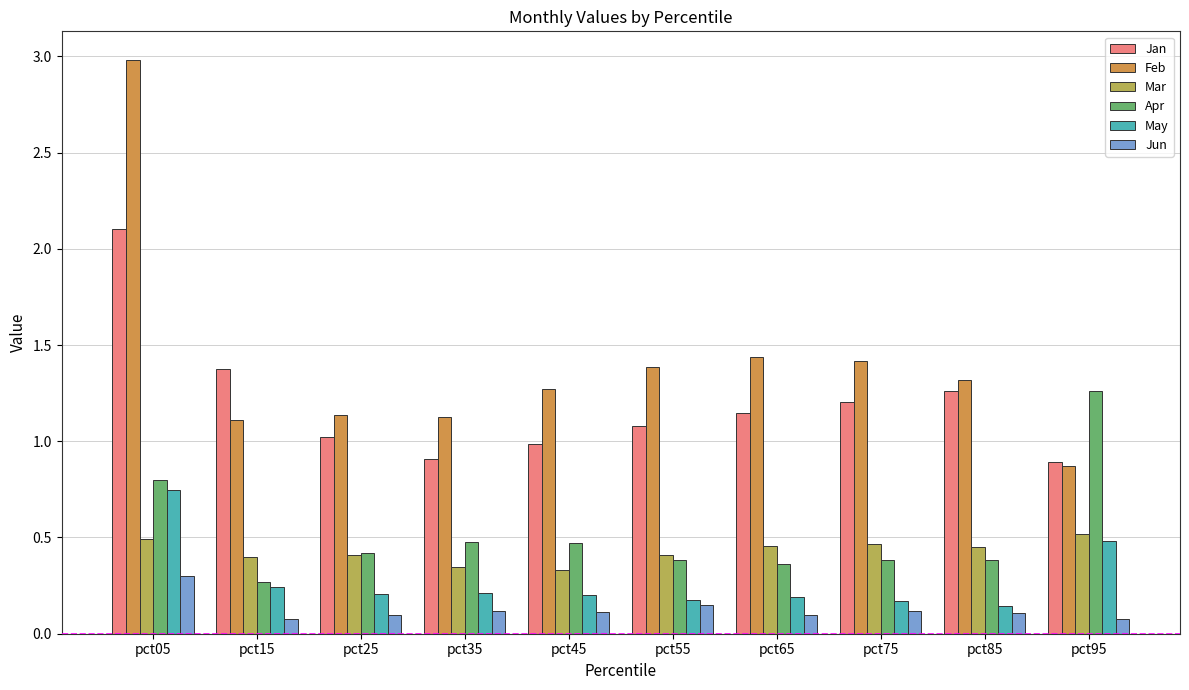

The Feb series shows 0.4 at pct15. True or false?

False